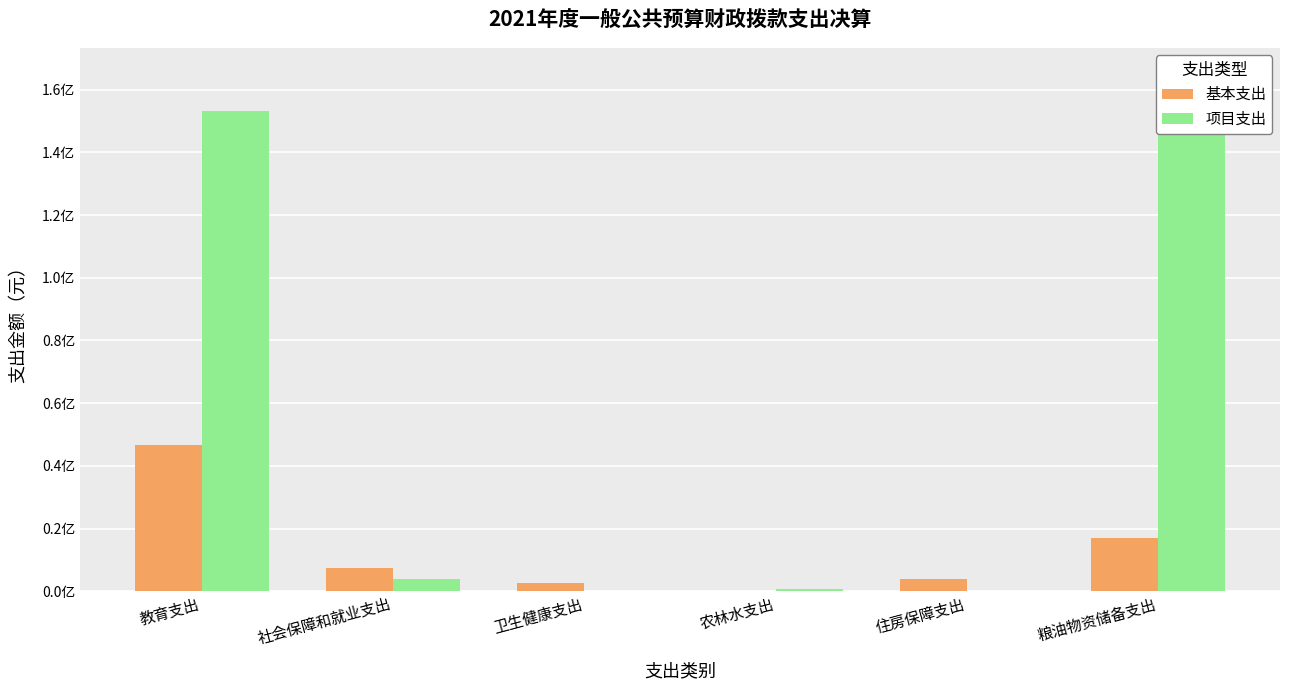

How many values in 项目支出 are above zero?

4